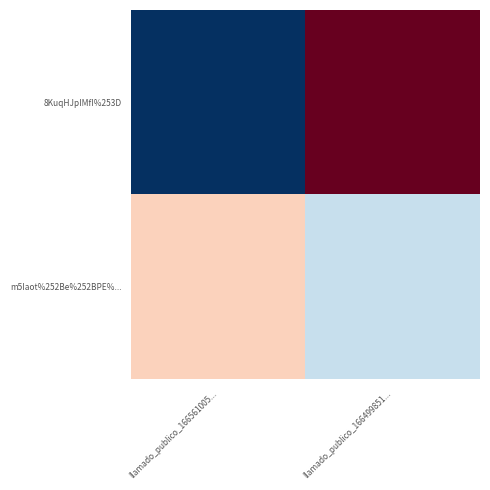

Which series changed the most between llamado_publico_166561005... and llamado_publico_166499851...?

8KuqHJpIMfI%253D